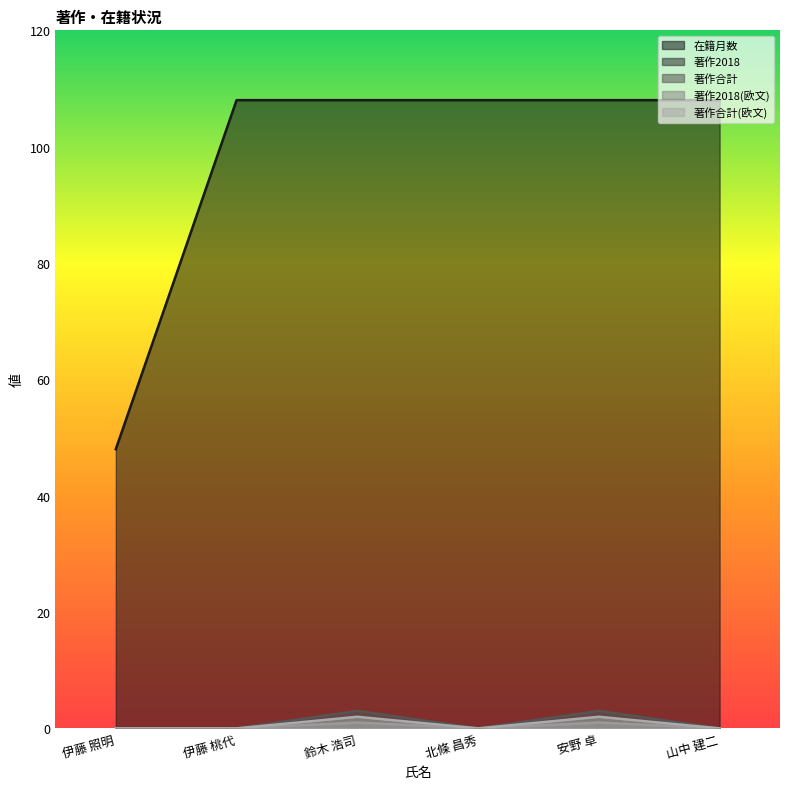

What are all the series names shown in the legend?

在籍月数, 著作2018, 著作合計, 著作2018(欧文), 著作合計(欧文)